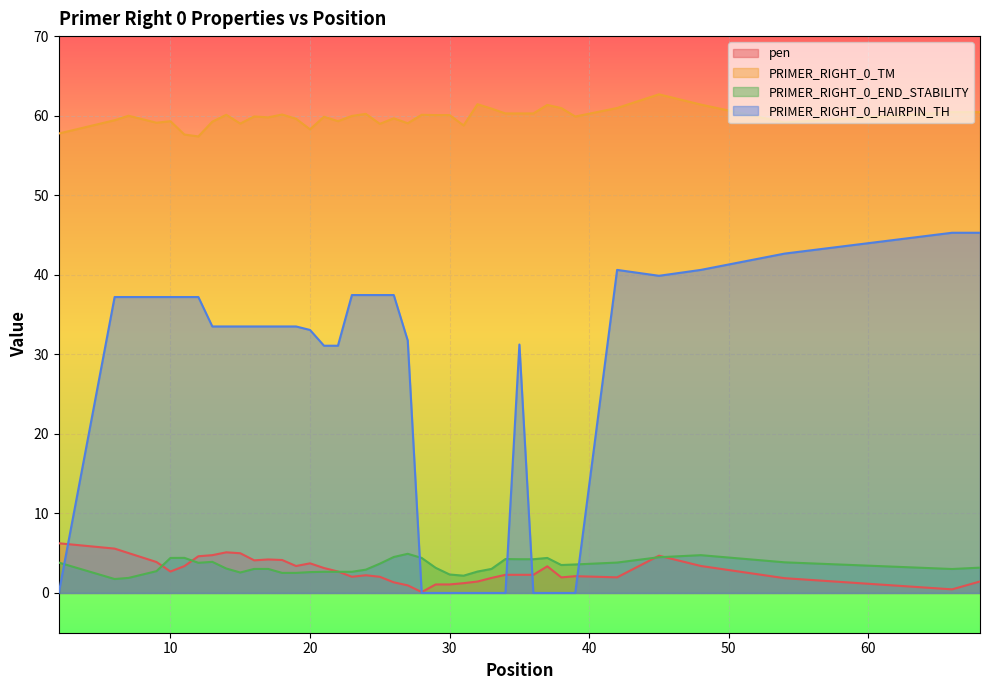

The PRIMER_RIGHT_0_TM series shows 42.2 at 48. True or false?

False